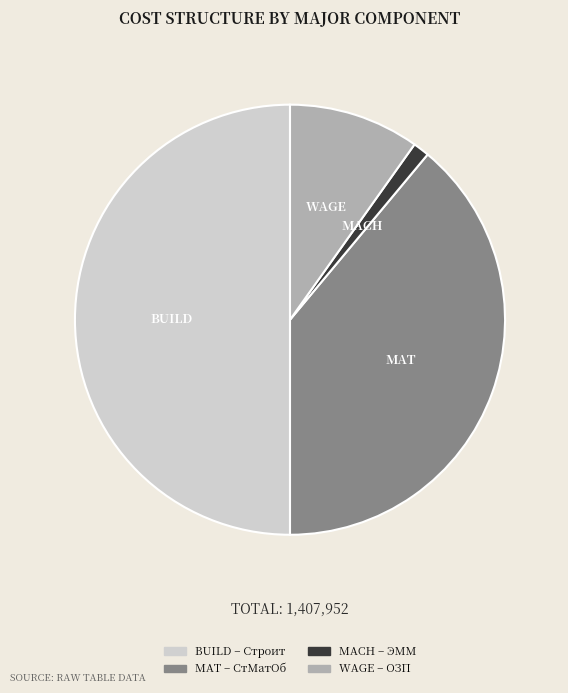

How many slices are in this pie chart?

4